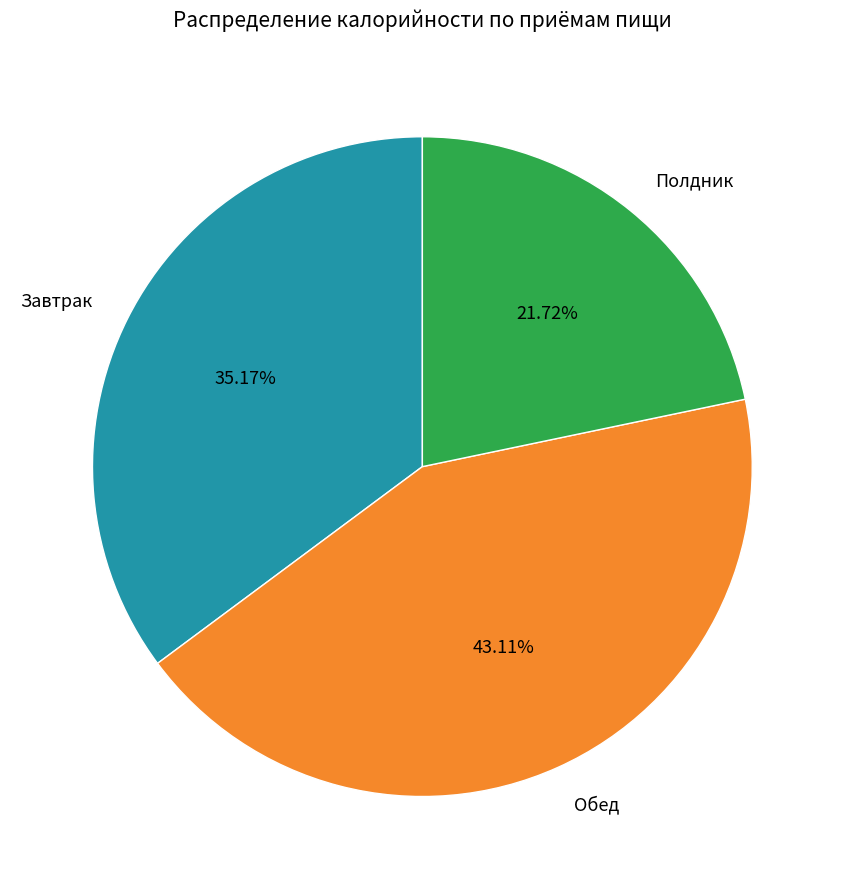

What portion of the pie excludes Завтрак?

64.8%